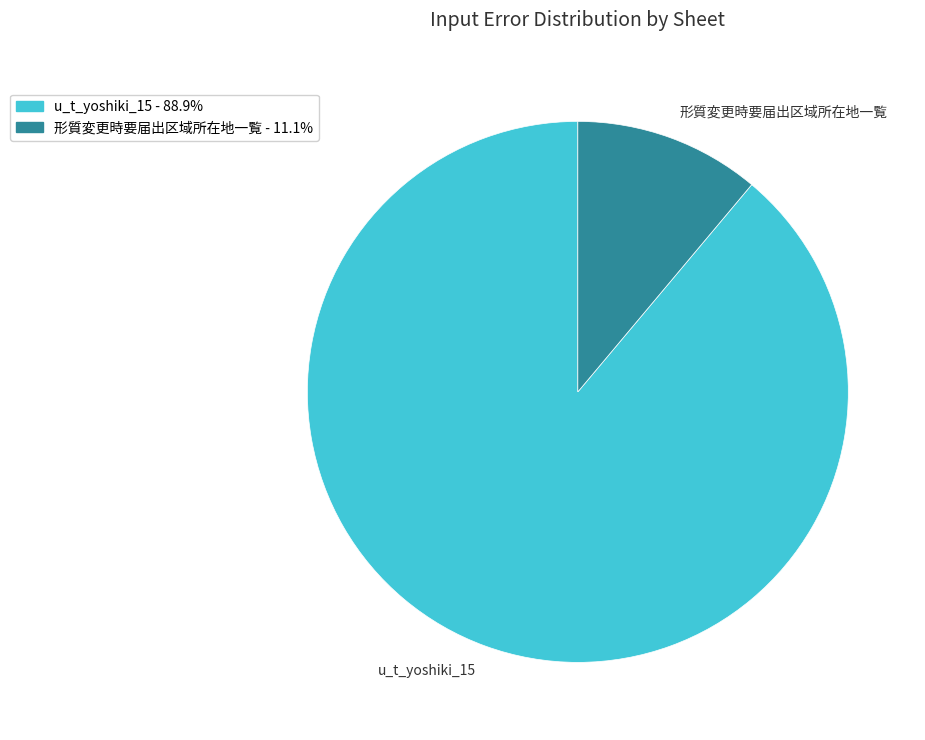

What is the largest slice in the pie chart?

u_t_yoshiki_15